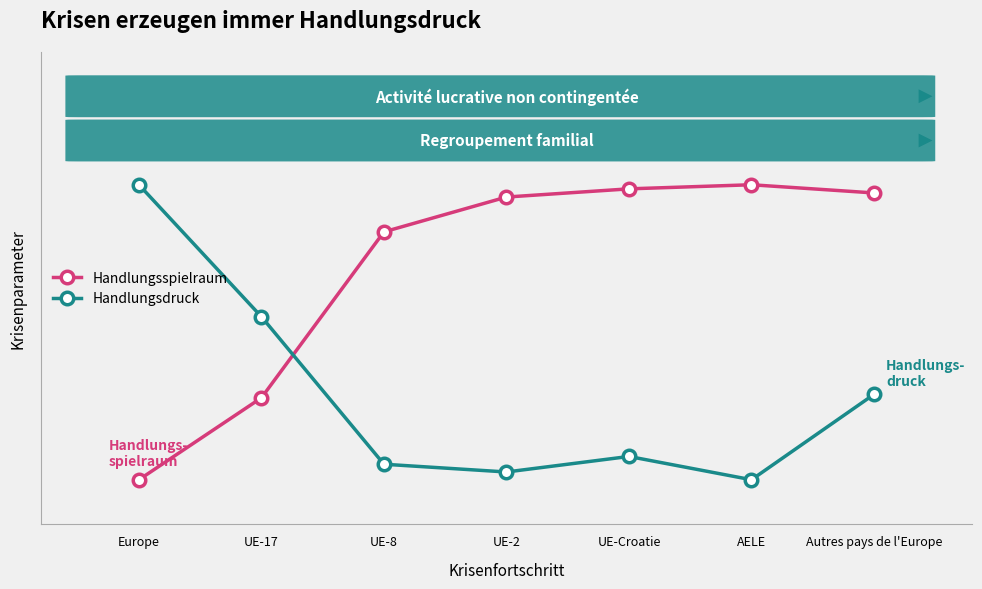

Does the chart have visible grid lines?

No